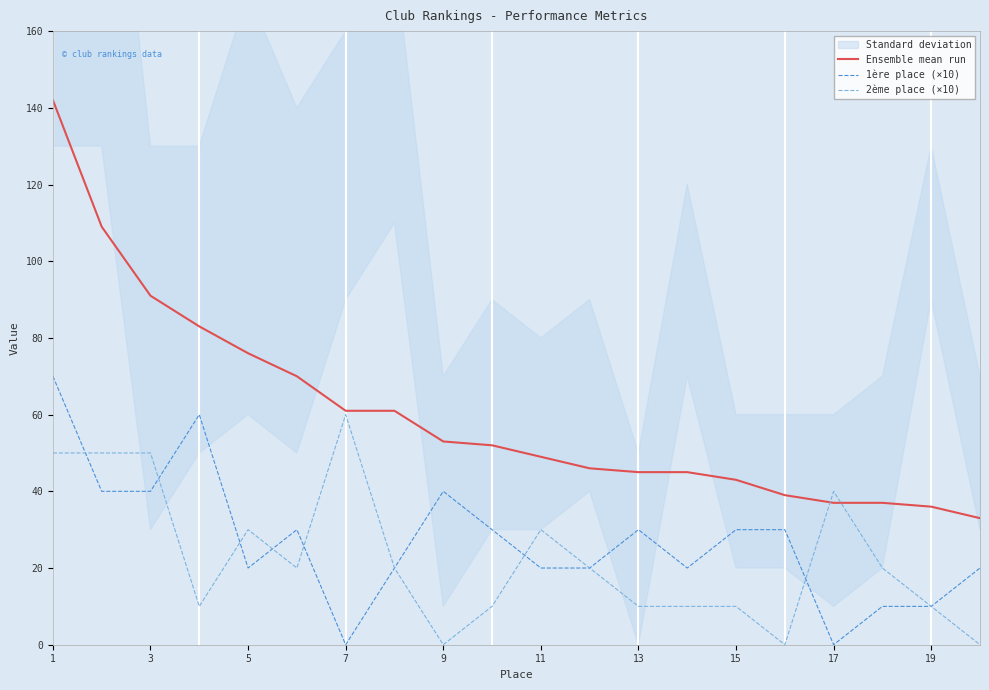

What is the difference between the 1ère place (×10) values at 5 and 13?

10